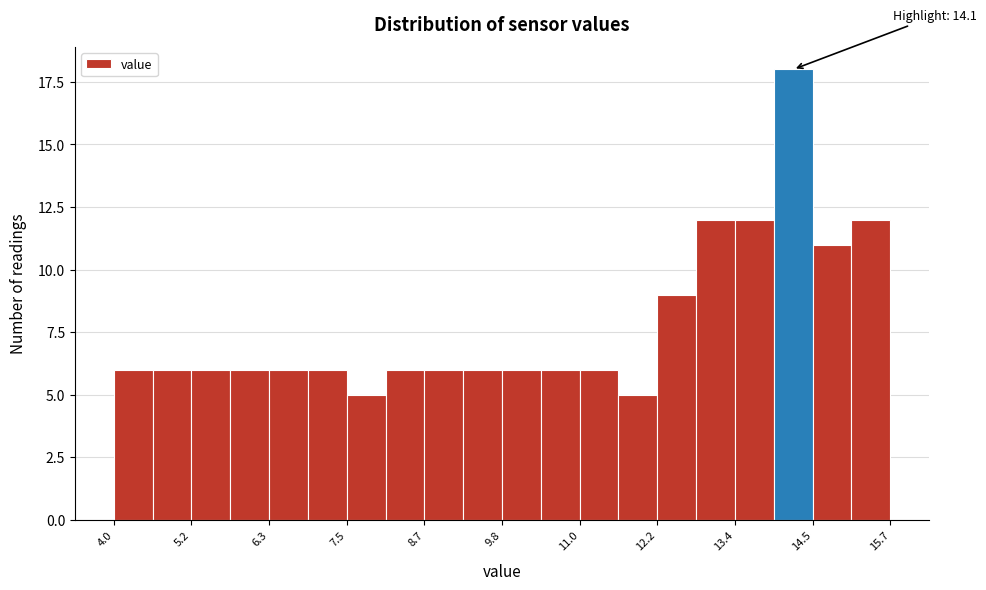

Around what value on the x-axis is the tallest bar? Give the approximate position of its centre, as read against the axis.

14.2